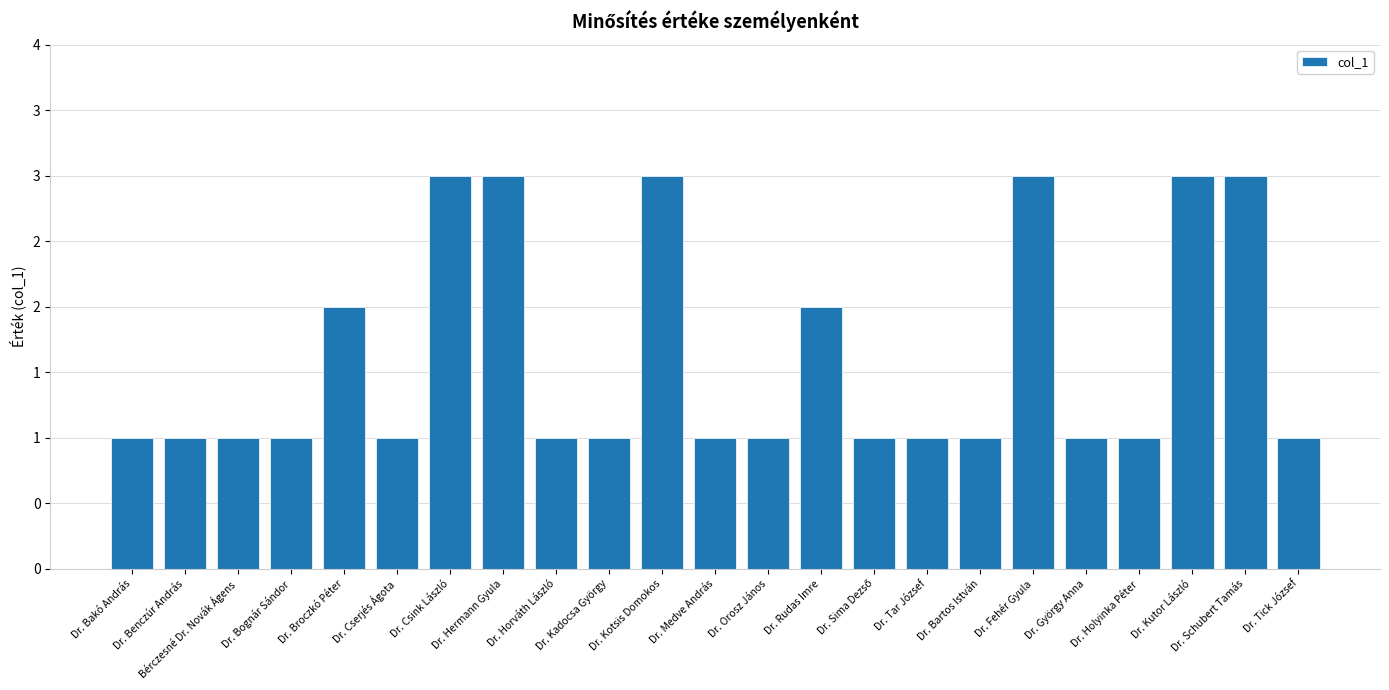

At which category does the chart reach its minimum across all series?

Dr. Bakó András